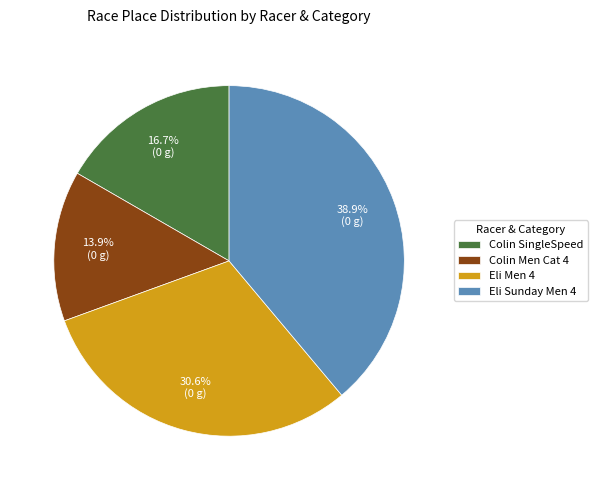

Does Colin Men Cat 4 represent more than half of the total?

No